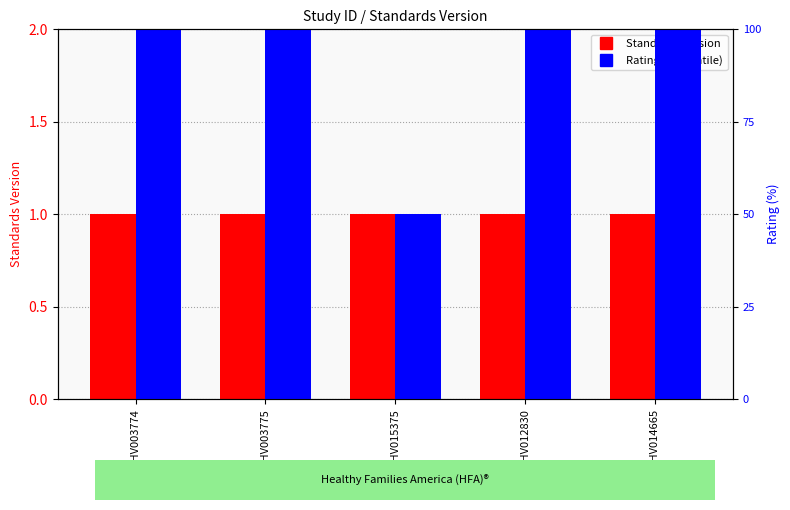

Which series has the largest total across all categories?

Rating (percentile)